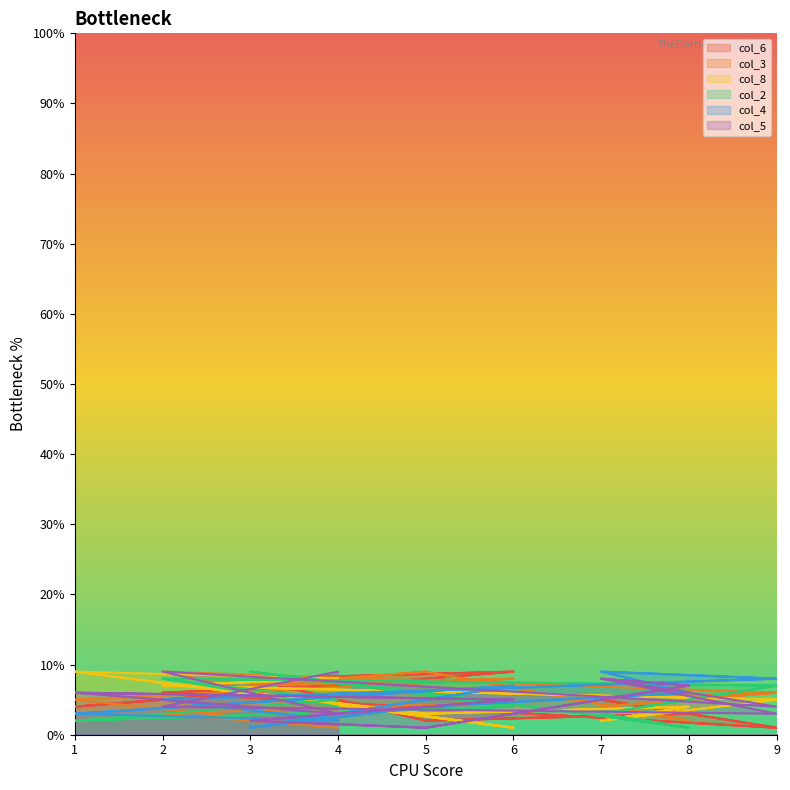

True or false: col_3 has a value of 0.3 at 2.

False